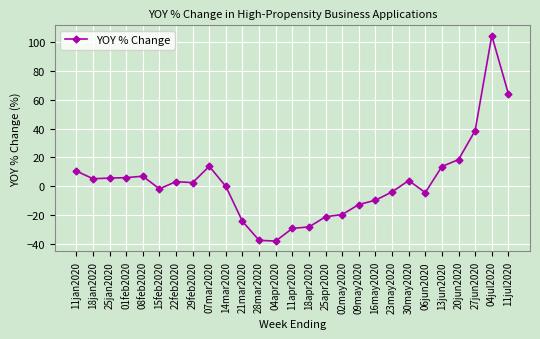

What is the change in value from 23may2020 to 30may2020?

+7.9